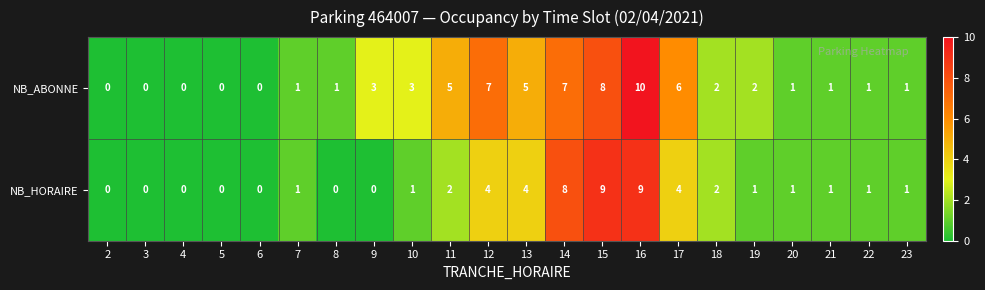

True or false: NB_HORAIRE has a value of 2 at 15.

False